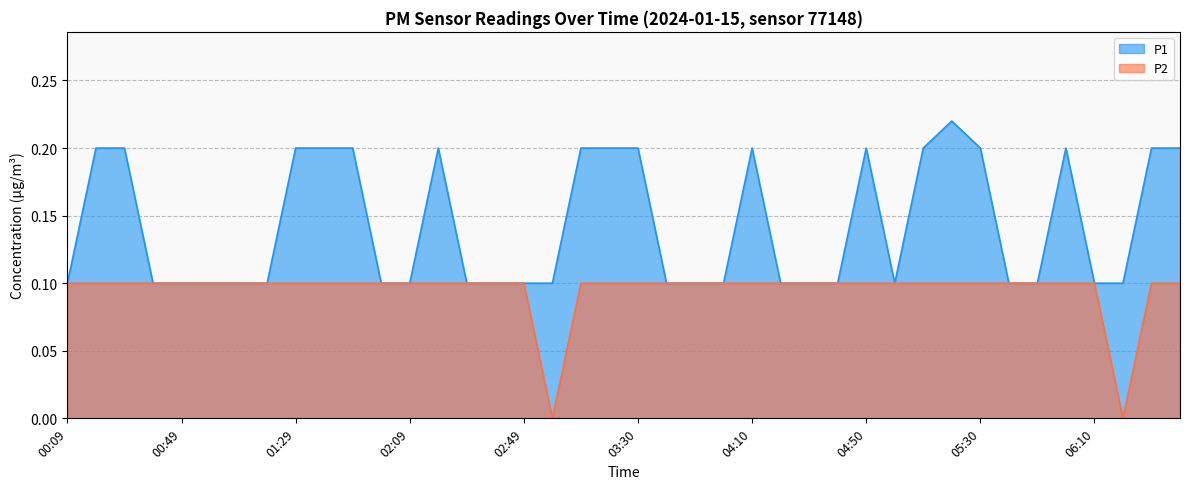

How many series are shown in this chart?

2